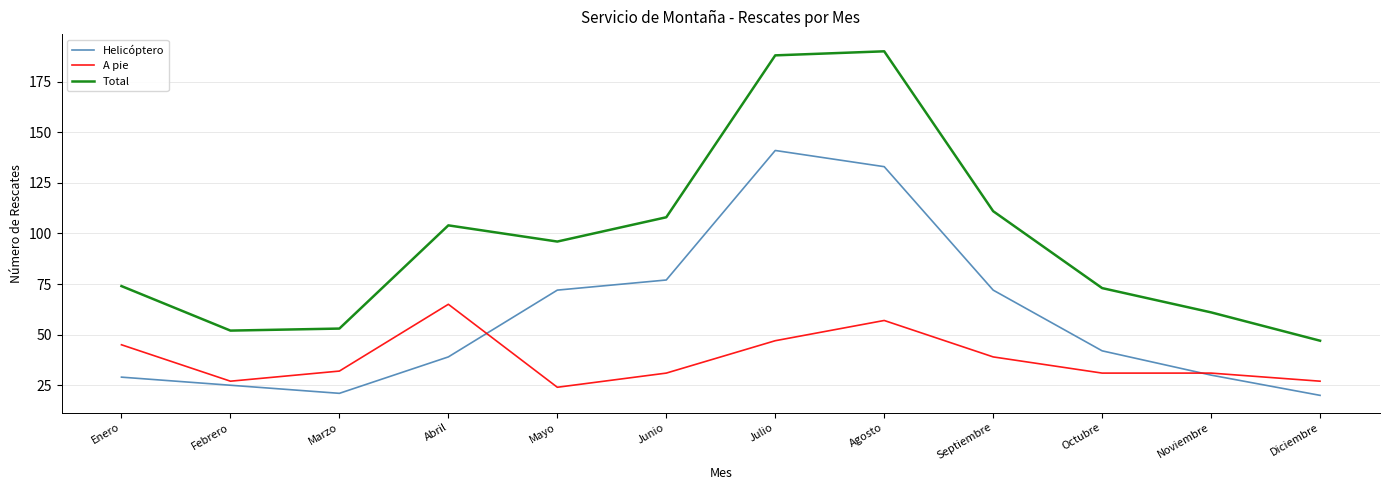

In Helicóptero, how many points are lower than both neighbors (excluding endpoints)?

1